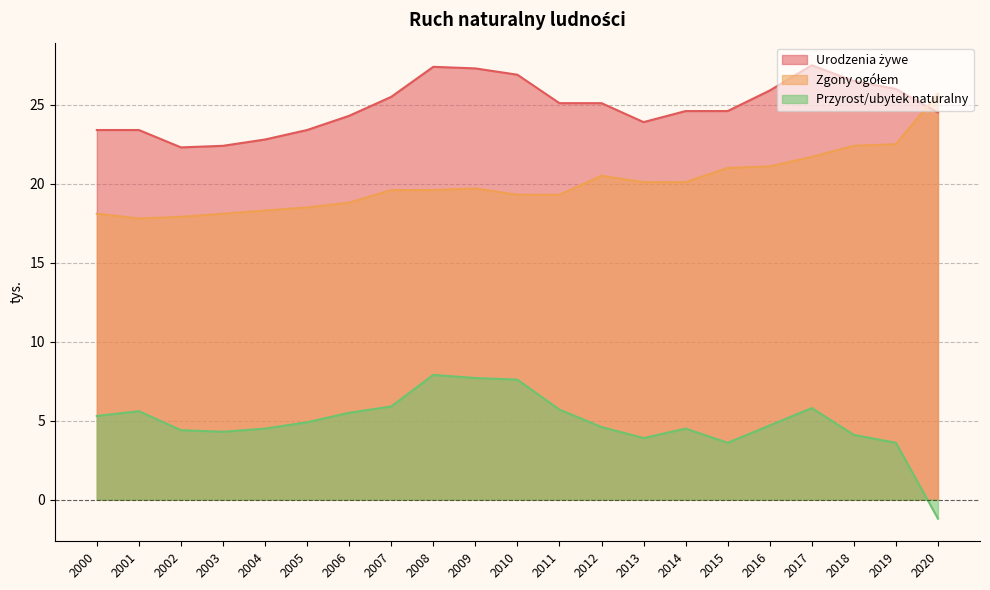

Rank the series by their average value, from highest to lowest.

Urodzenia żywe, Zgony ogółem, Przyrost/ubytek naturalny